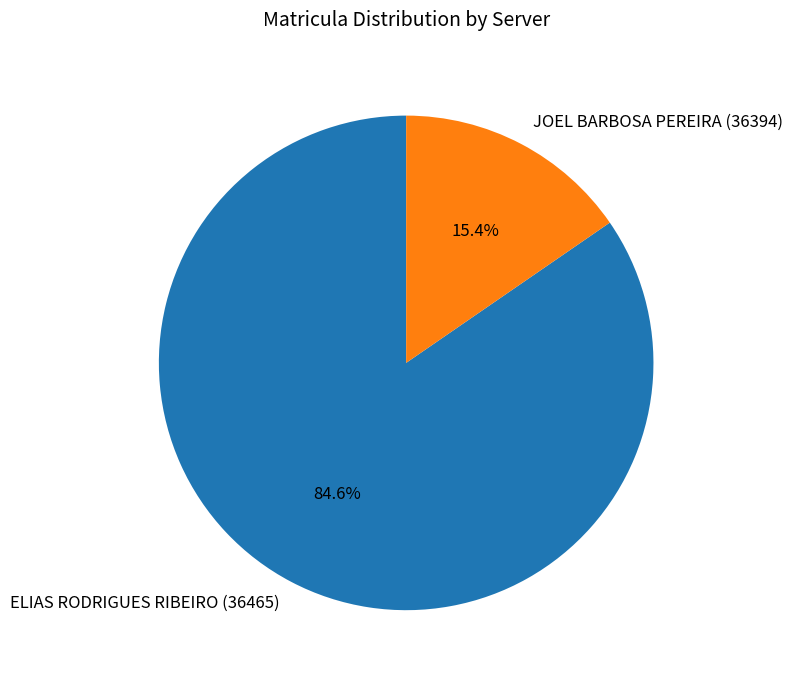

To the nearest percent, what is the difference between the largest and smallest slice percentages?

69%